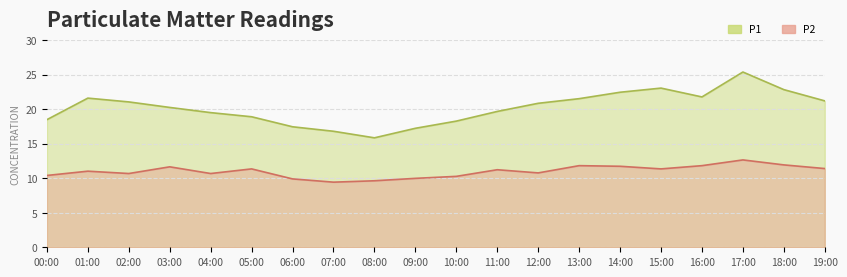

True or false: P2 has more than 1 interior local peaks.

True